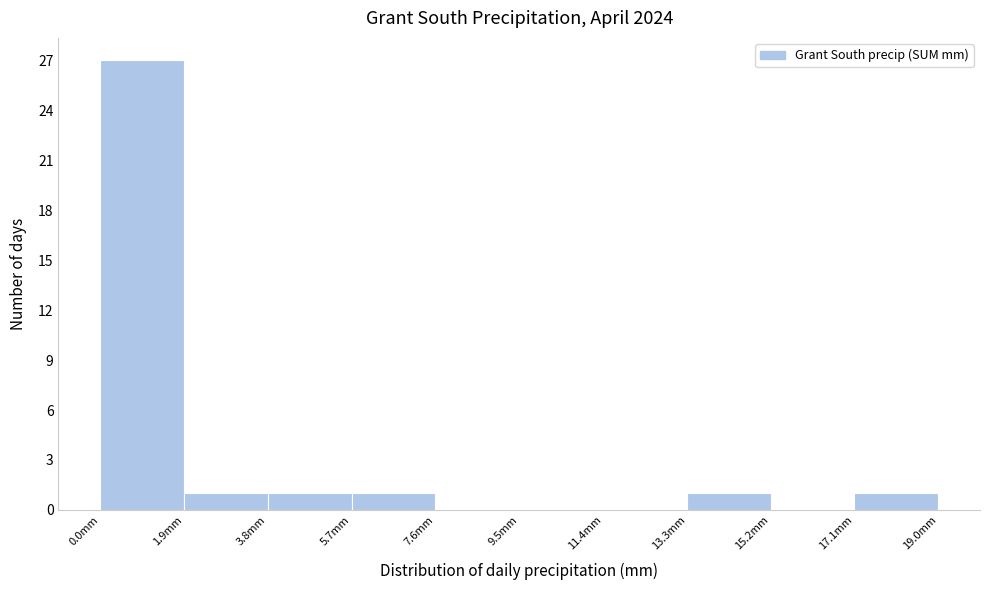

Which range on the x-axis has the tallest bar?

0.0 to 1.9